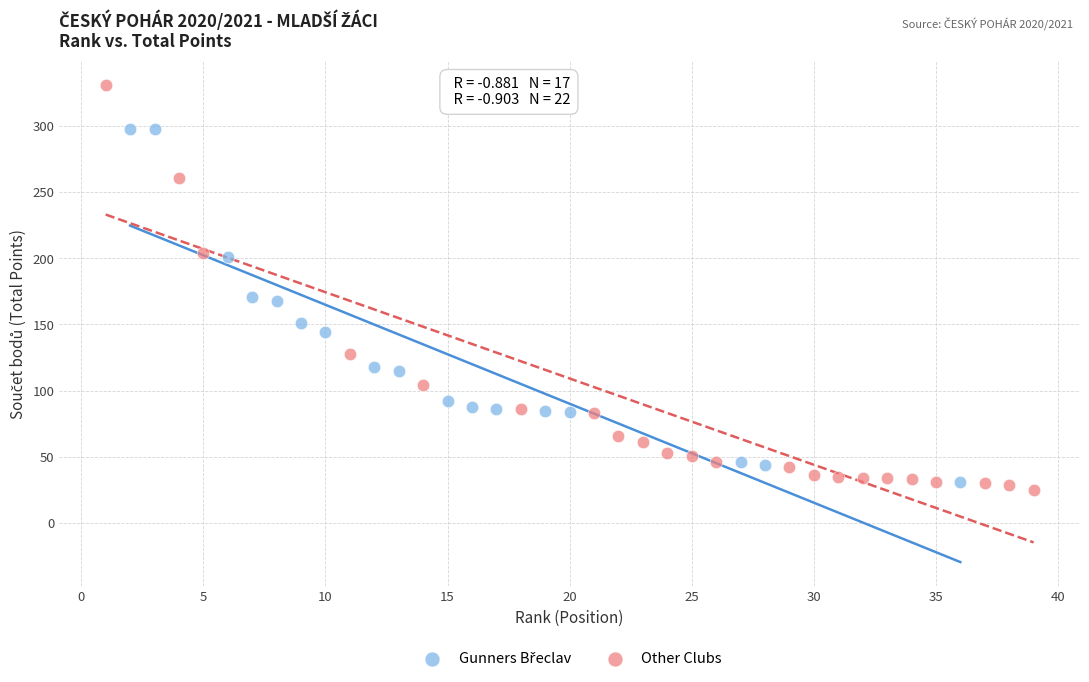

Which series has the largest Y range (max minus min)?

Other Clubs